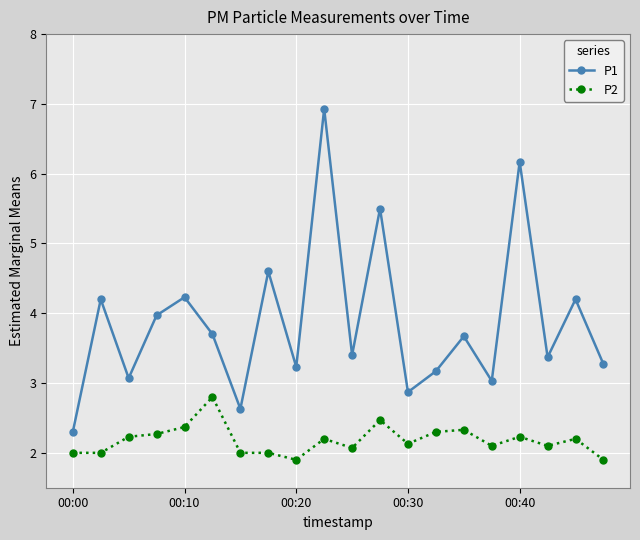

Which series has the largest total across all categories?

P1